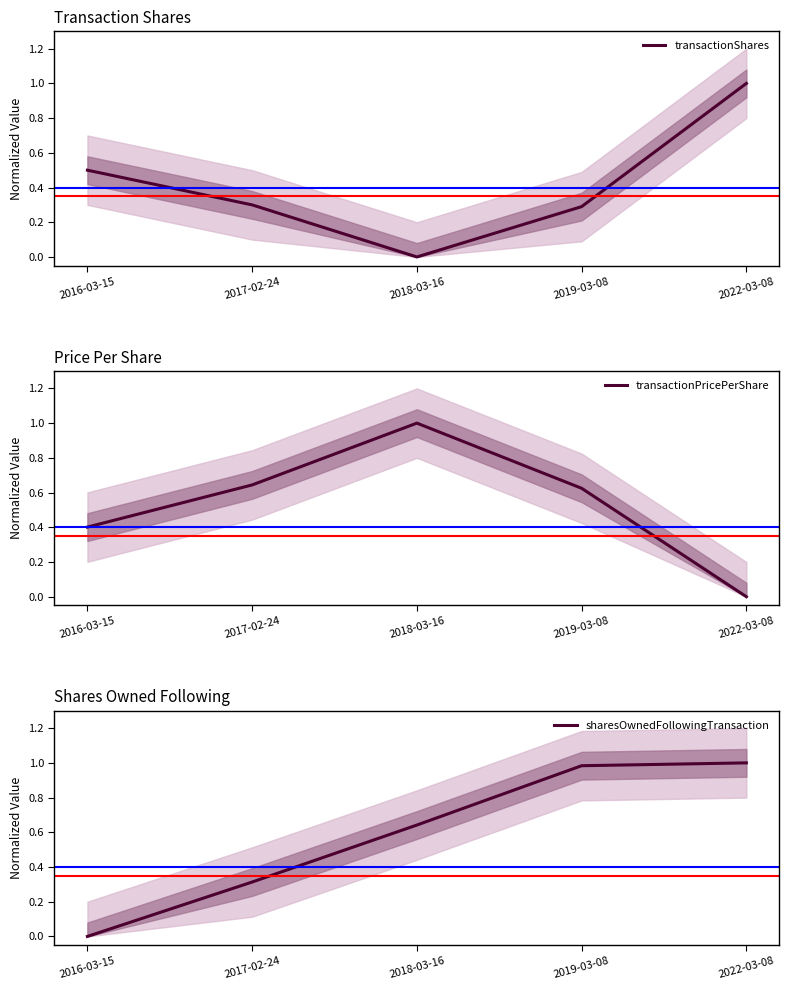

Count the transactionShares values in the range 0 to 1.

5